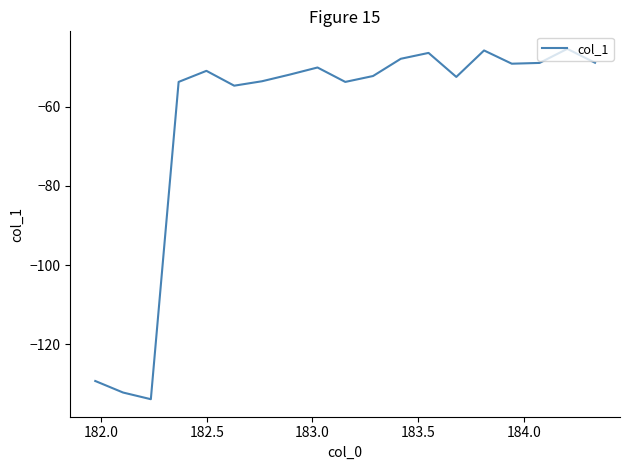

What is the greatest value displayed?

-45.5